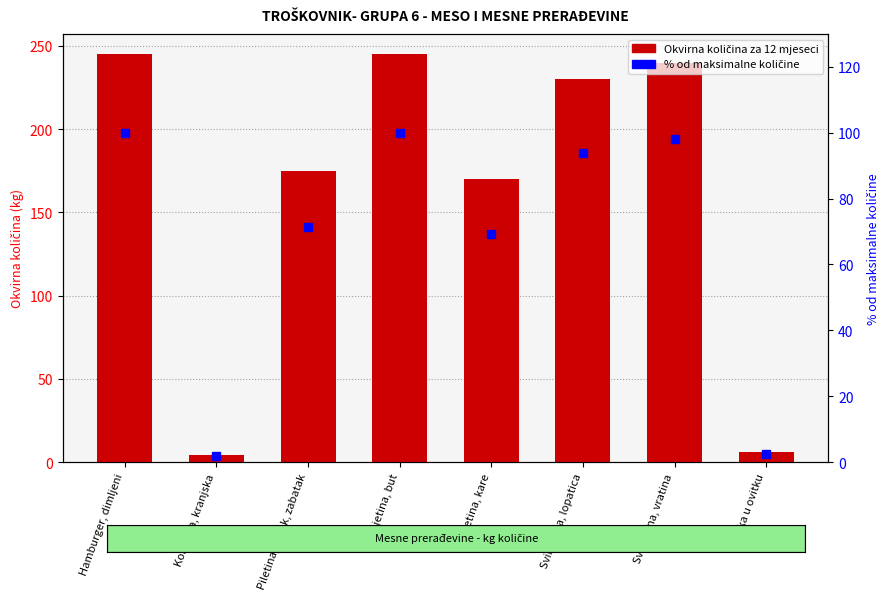

List the series in order of their overall mean, lowest first.

% od maksimalne količine, Okvirna količina za 12 mjeseci